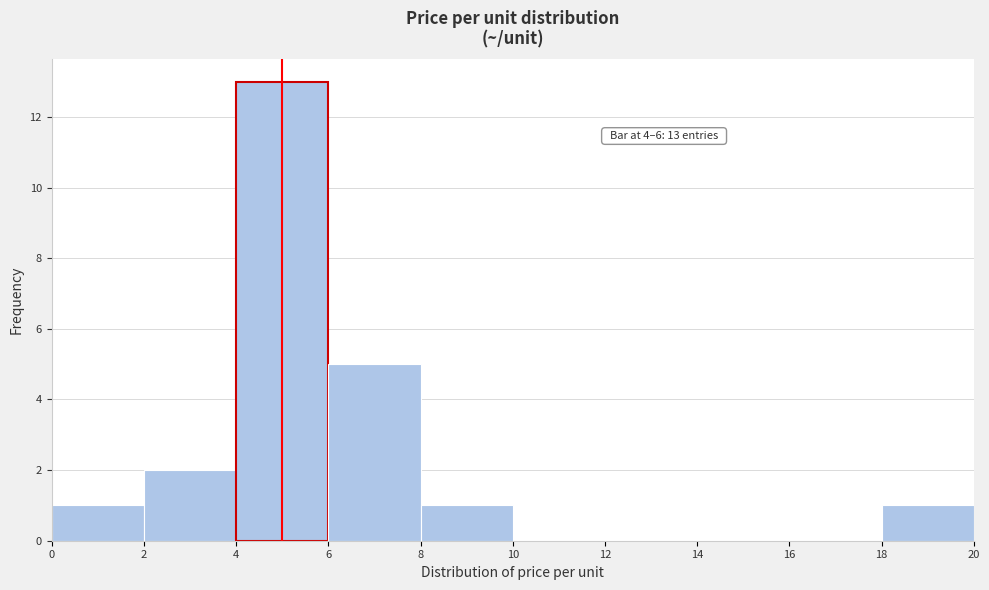

Over which range of the x-axis is the bar tallest?

4 to 6